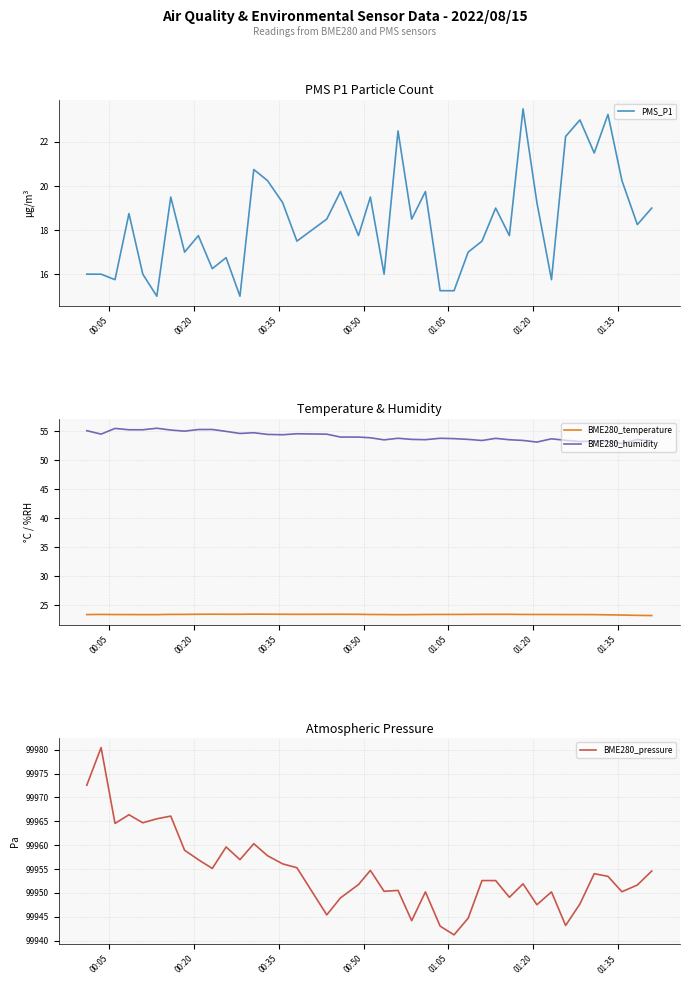

Which series has the largest total across all categories?

BME280_pressure